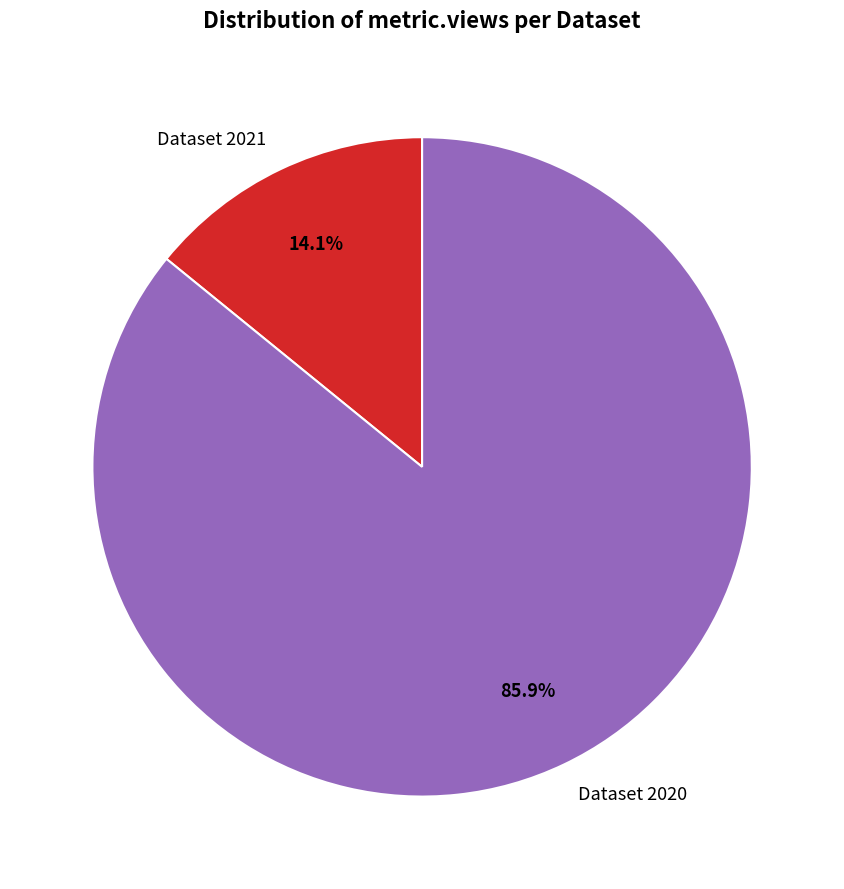

What is the ratio of the value at Dataset 2020 to the value at Dataset 2021?

6.1